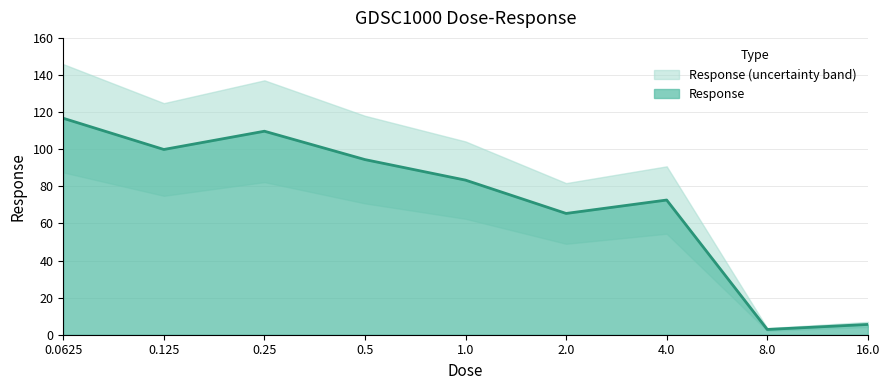

What position from the right is 2.0?

4